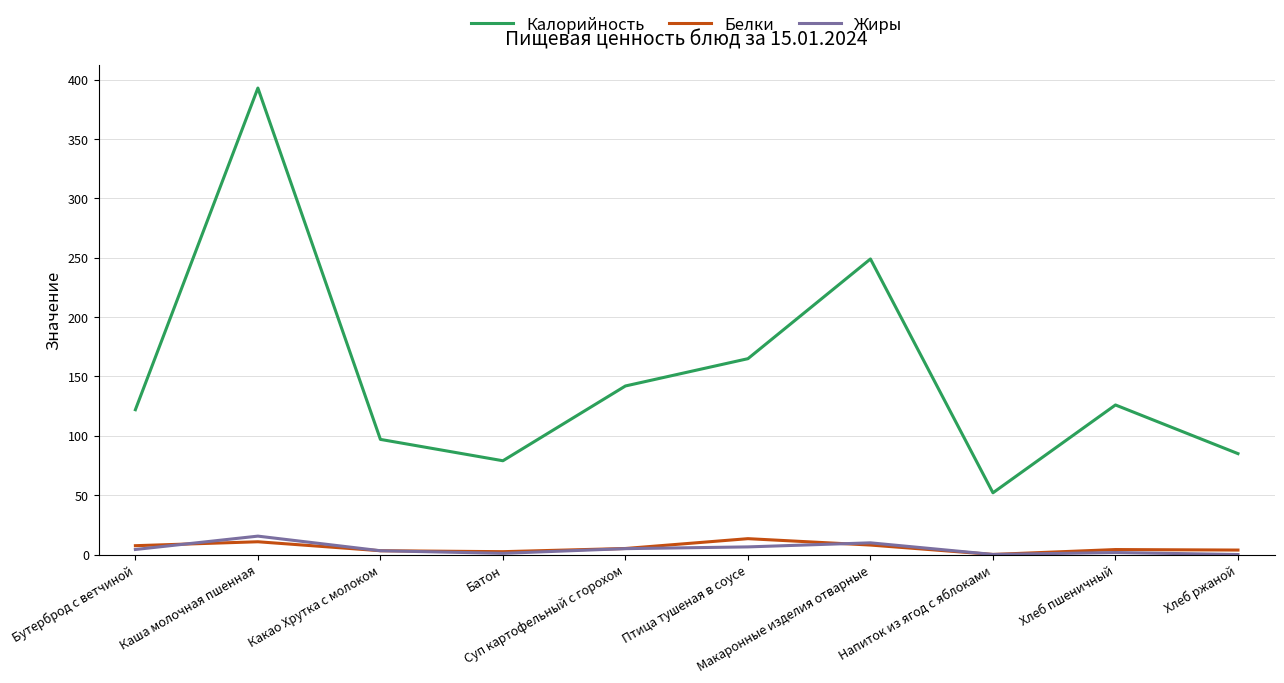

Which series has the largest total across all categories?

Калорийность